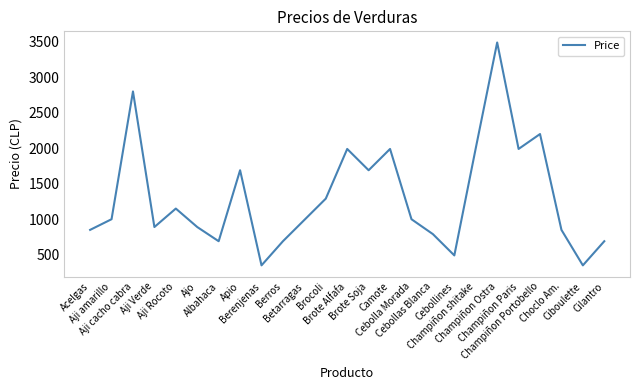

True or false: the data shows 1767 at Betarragas.

False